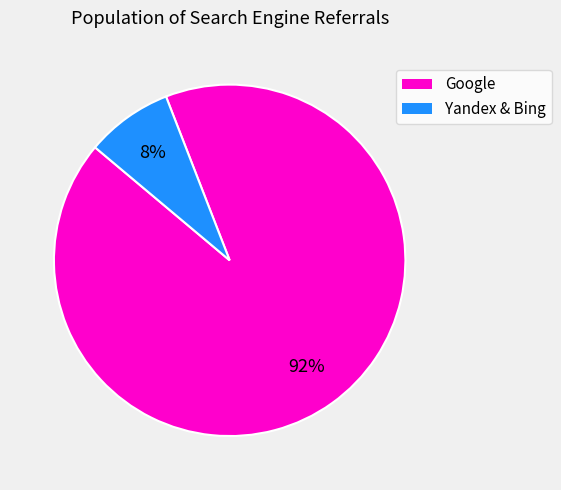

To the nearest percent, what is the average slice percentage?

50%